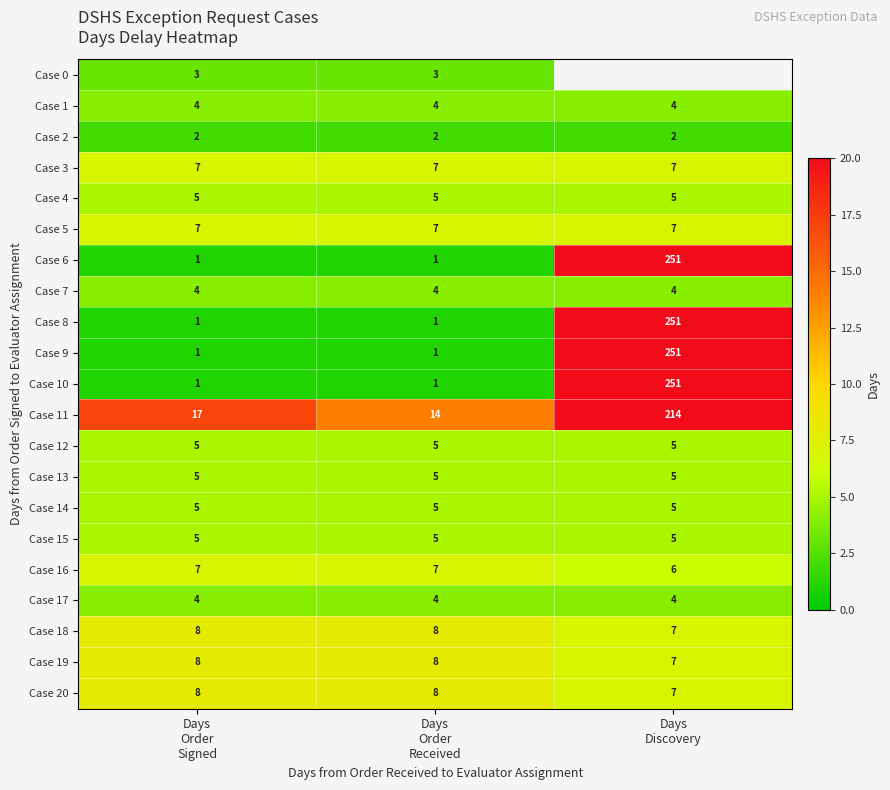

What is the total value across all series at Days
Order
Received?

105